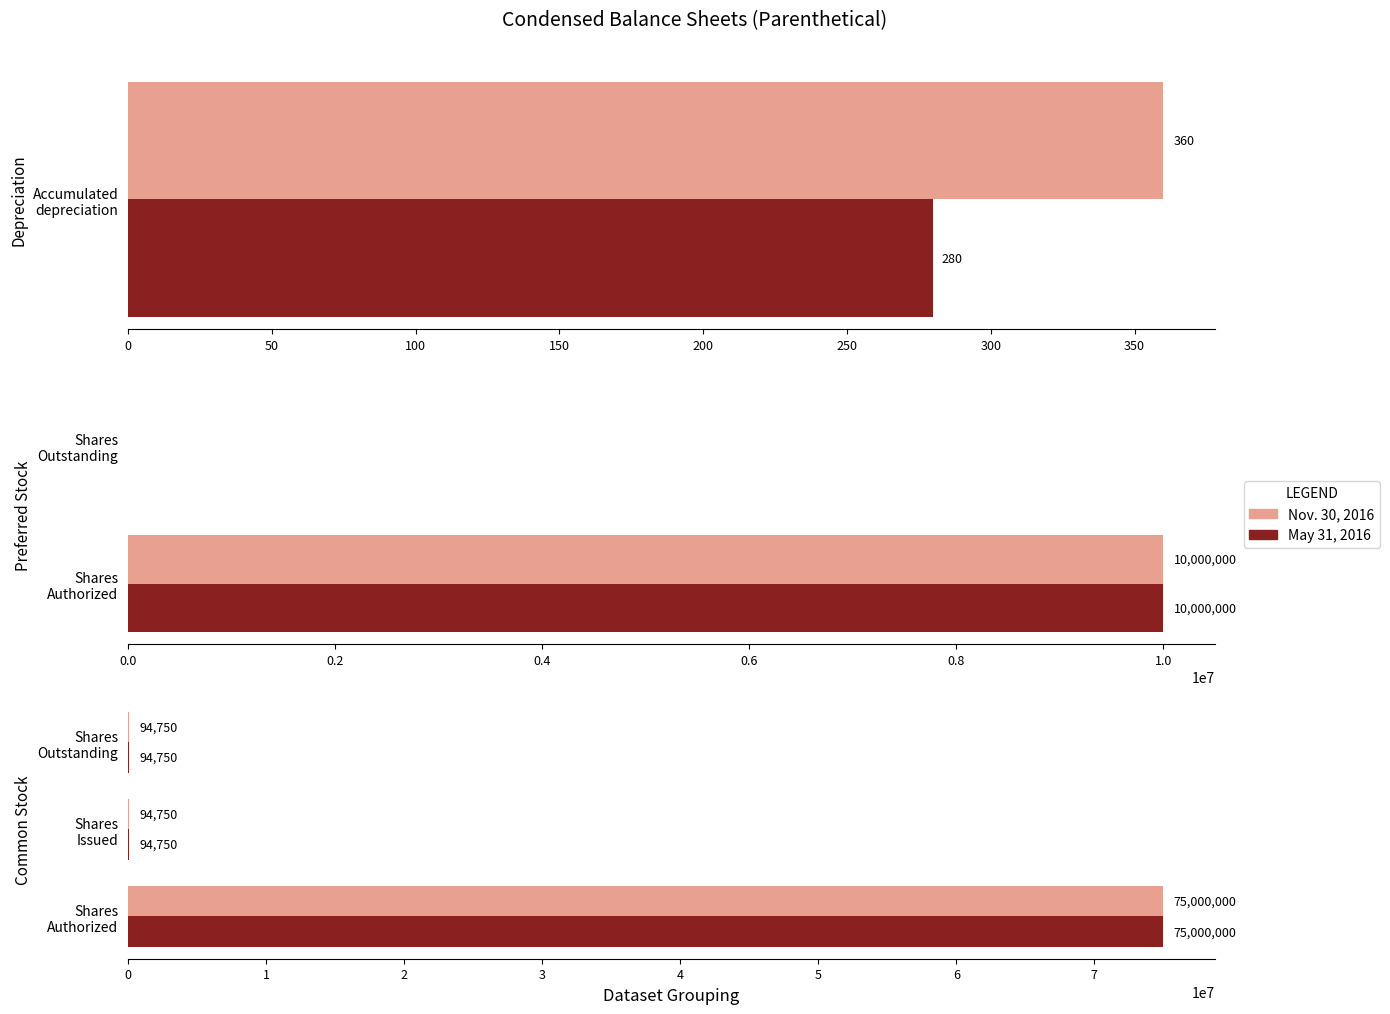

What is the value of the Nov. 30, 2016 bar at the 3rd from the left?

94750